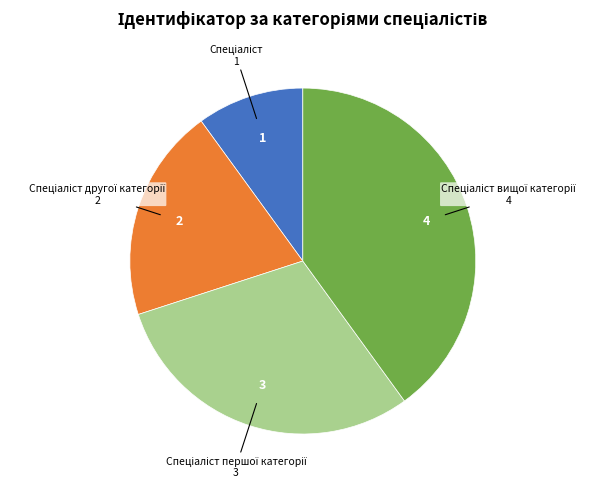

Is there a majority slice in this chart?

No